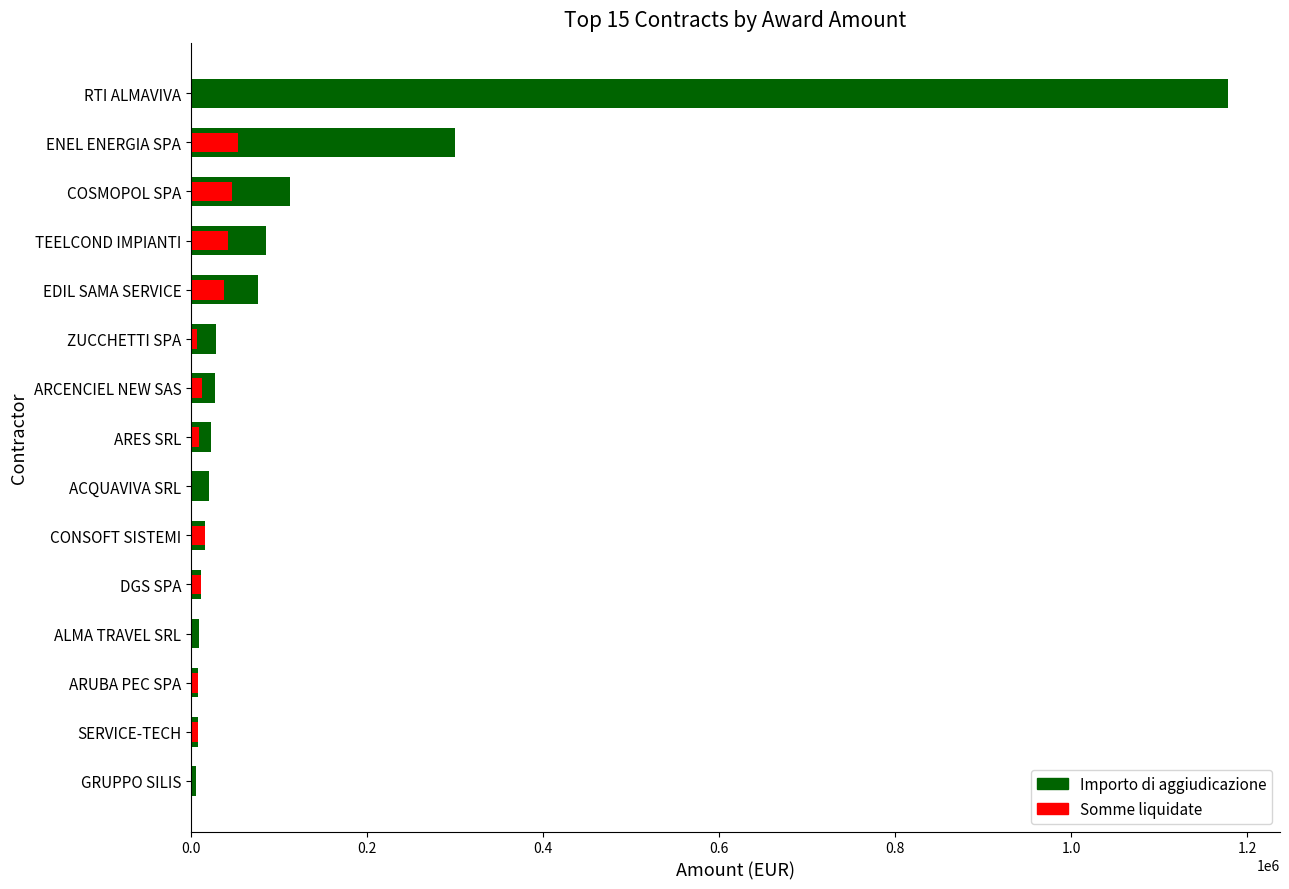

How many data points does each series have?

15